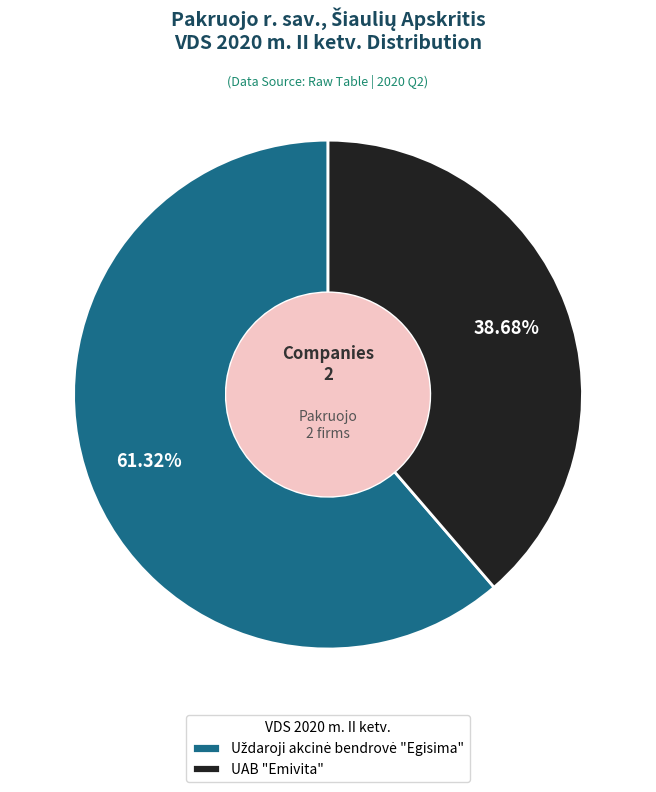

Which category has the smallest portion of the pie?

UAB "Emivita"